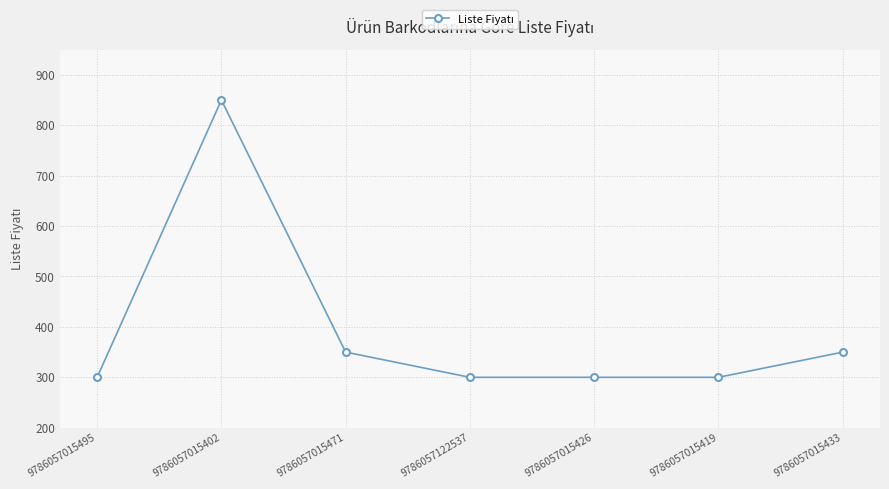

Does the chart have visible grid lines?

Yes